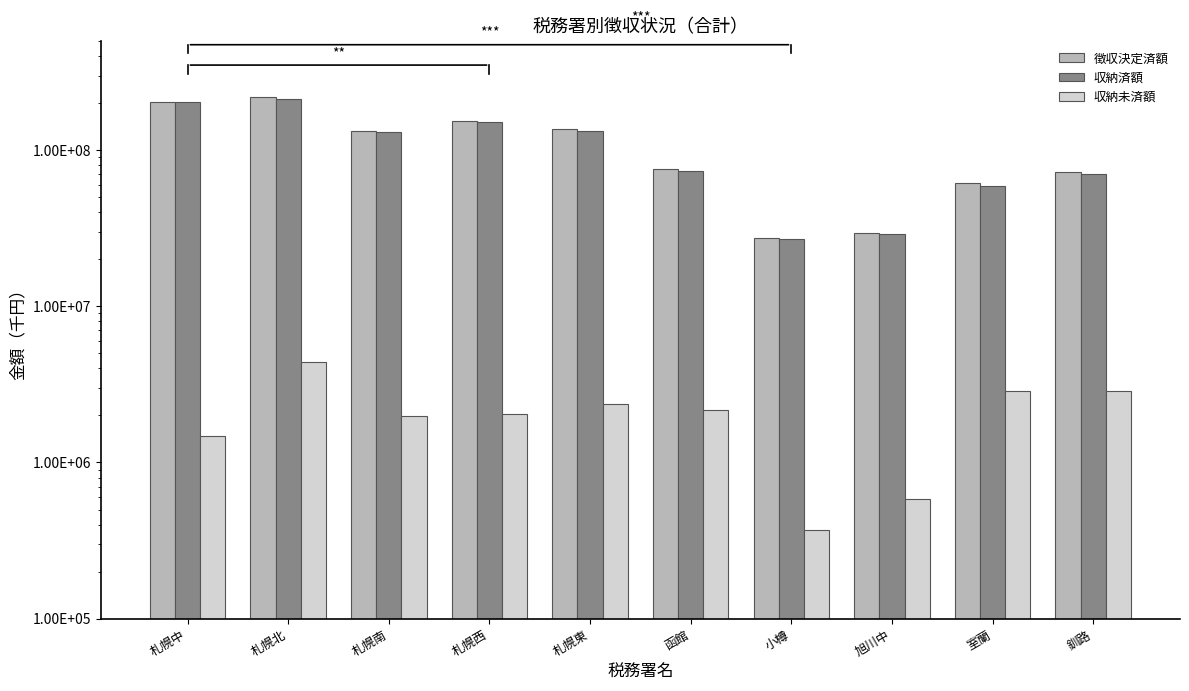

How many distinct data groups are displayed?

3